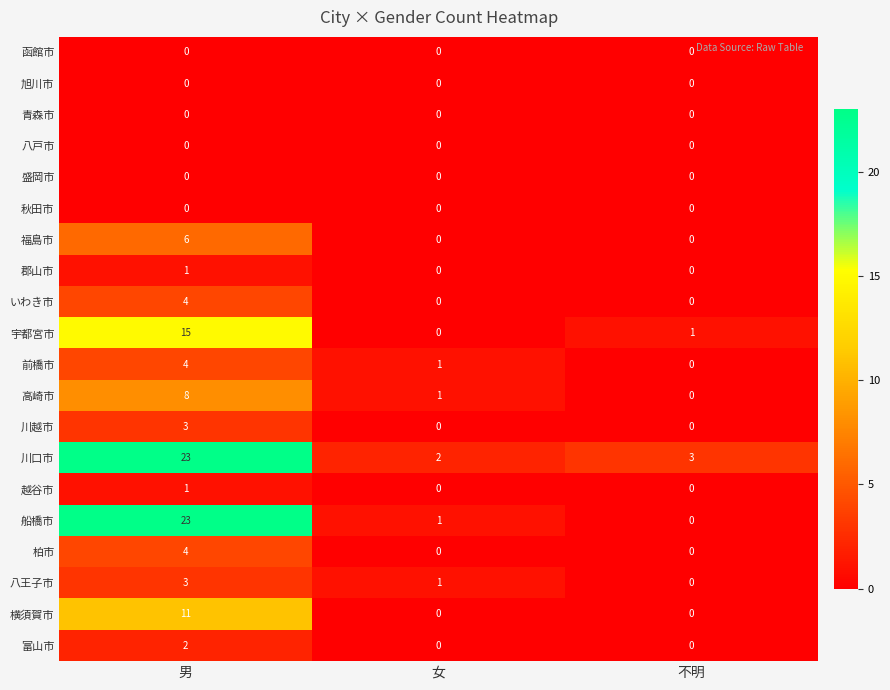

What is the spread (max minus min) of values at 不明?

3